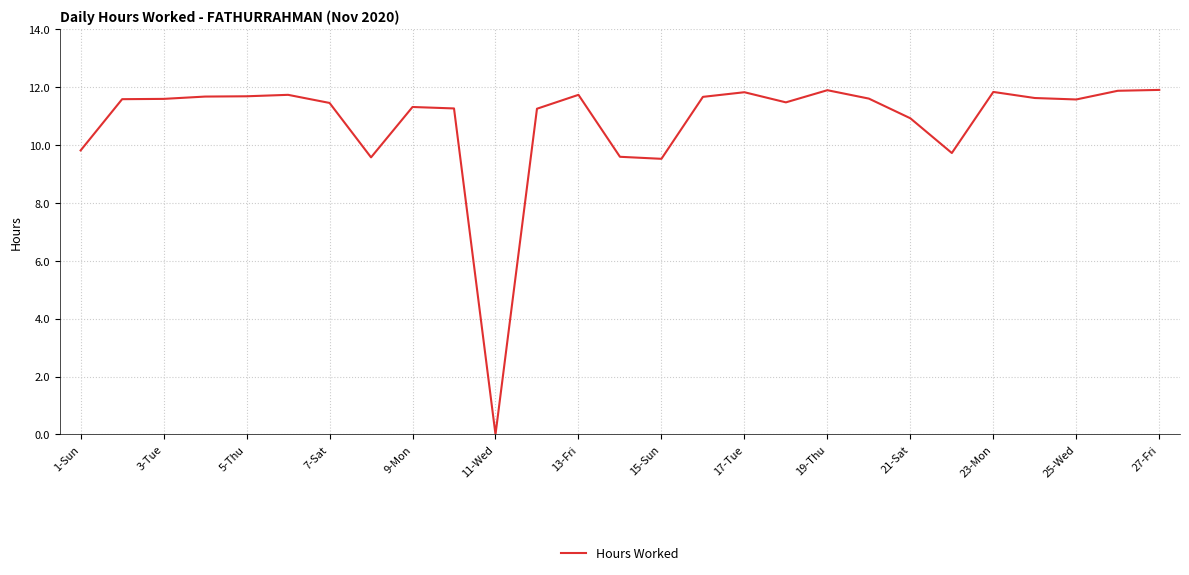

What is the maximum value shown in the chart?

11.9